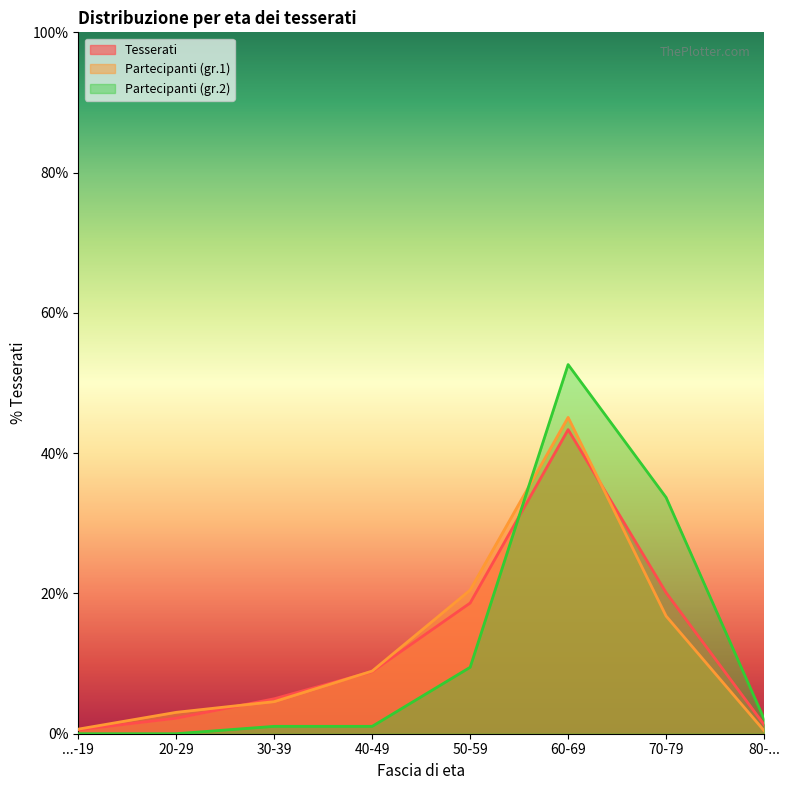

True or false: Tesserati has more than 2 points higher than both neighbors.

False